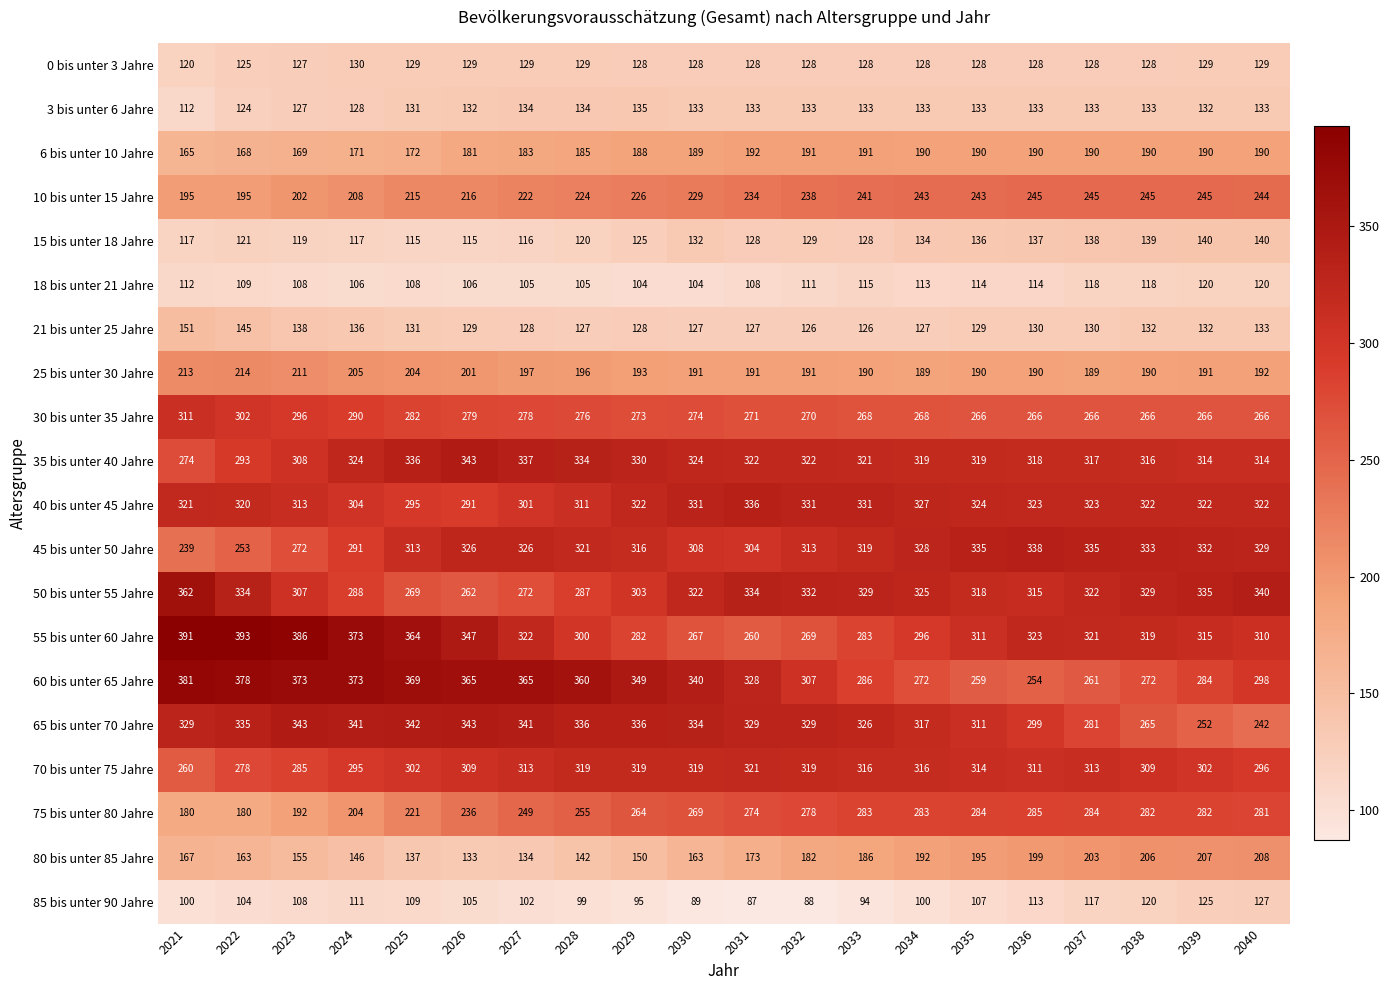

True or false: 40 bis unter 45 Jahre has a value of 543 at 2021.

False